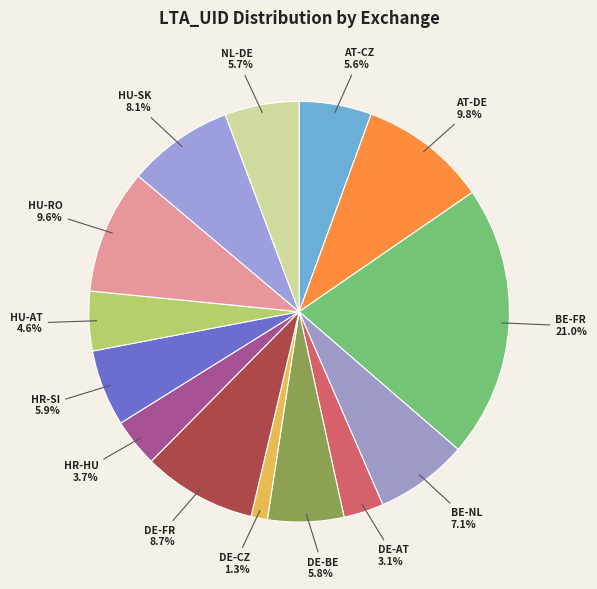

Between HU-SK 8.1% and DE-CZ 1.3%, which is larger?

HU-SK 8.1%